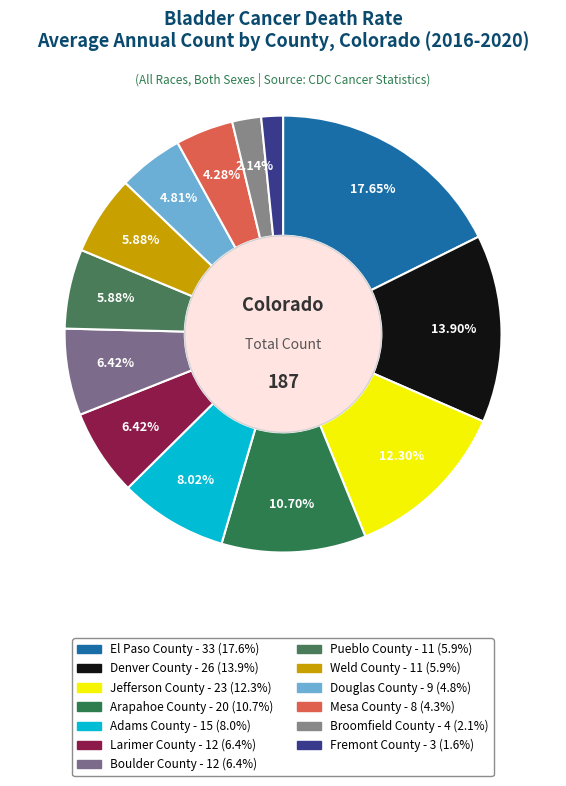

To the nearest percent, what percentage of the pie is Weld County?

6%